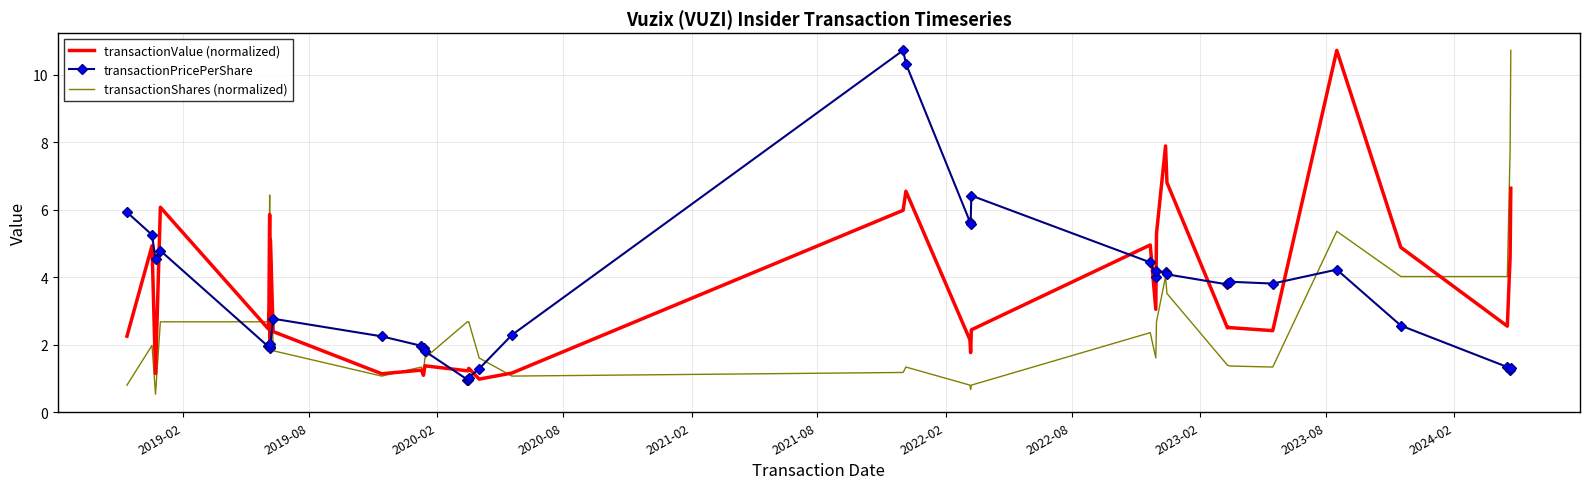

Reading left to right, extract all data points from this chart.

transactionValue (normalized): 2.3	4.9	1.1	6.1	2.5	3.0	5.9	2.5	1.9	5.1	2.4	1.1	1.2	1.1	1.4	1.2	1.2	1.3	1.0	1.2	6.0	6.6	2.1	1.8	2.4	5.0	3.1	5.3	7.9	6.8	2.5	2.5	2.5	2.4	10.7	4.9	2.6	4.6	6.6
transactionPricePerShare: 5.9	5.3	4.5	4.8	2.0	2.0	1.9	1.9	1.9	2.0	2.8	2.3	2.0	1.9	1.8	1.0	1.0	1.0	1.3	2.3	10.7	10.3	5.6	5.6	6.4	4.4	4.0	4.2	4.2	4.1	3.8	3.8	3.9	3.8	4.2	2.6	1.3	1.3	1.3
transactionShares (normalized): 0.8	2.0	0.5	2.7	2.7	3.2	6.4	2.7	2.1	5.4	1.8	1.1	1.3	1.2	1.6	2.7	2.7	2.7	1.6	1.1	1.2	1.3	0.8	0.7	0.8	2.4	1.6	2.7	4.0	3.5	1.4	1.4	1.4	1.3	5.4	4.0	4.0	7.8	10.7